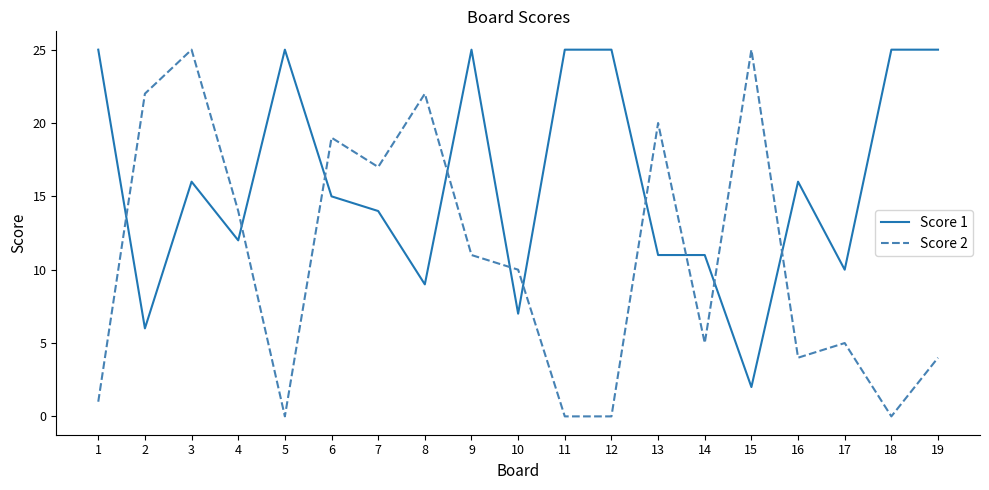

Between 6 and 14, which series saw the biggest shift?

Score 2